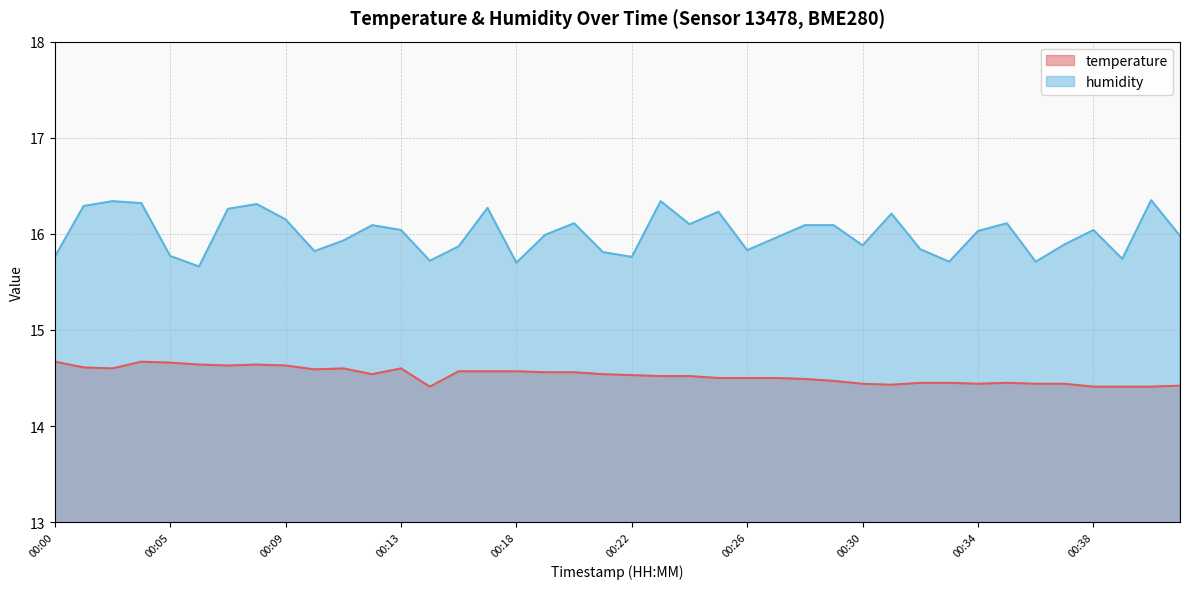

What is the value of the temperature point at the 22nd from the left?

14.5